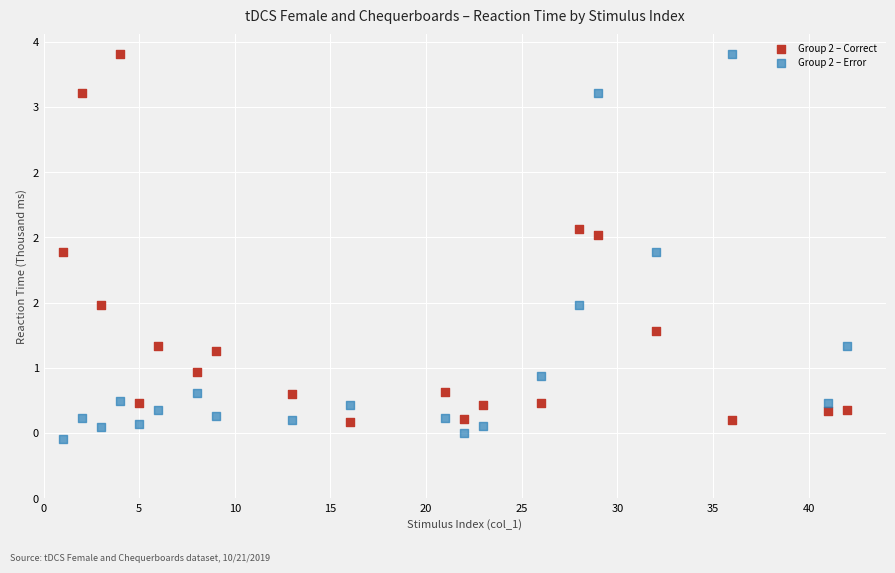

Which series contains the lowest Y value?

Group 2 – Error